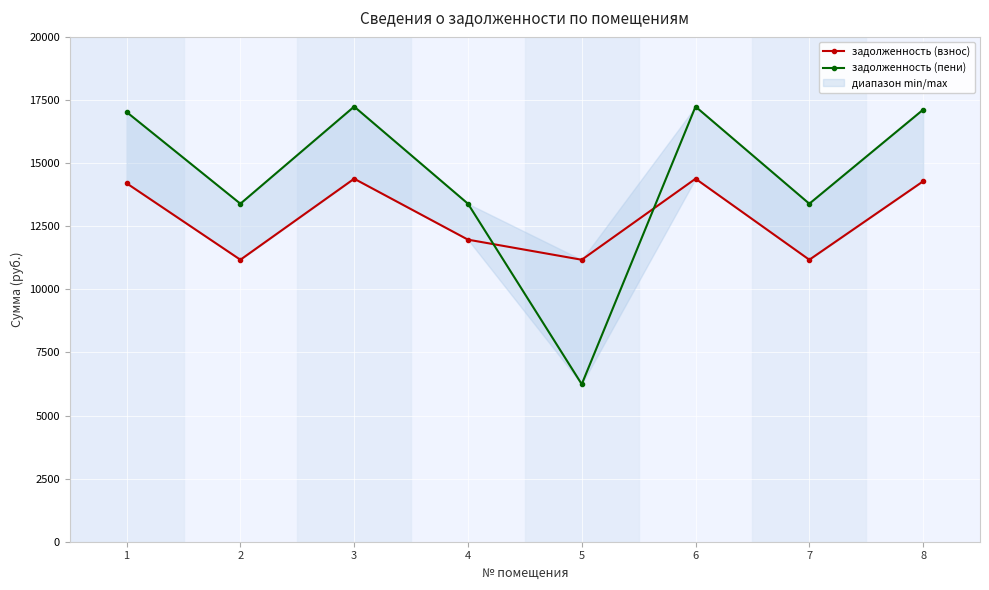

Which category has the highest value across all series?

3